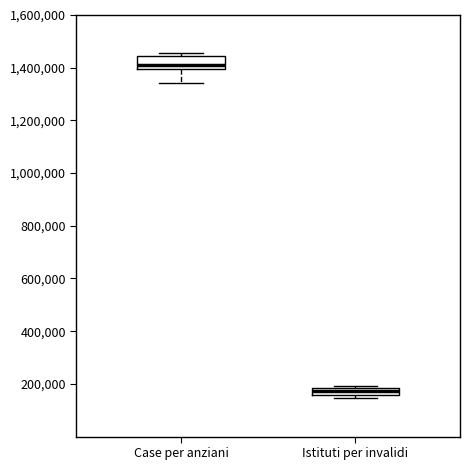

Which box is the tallest, from its lower edge to its upper edge?

Case per anziani